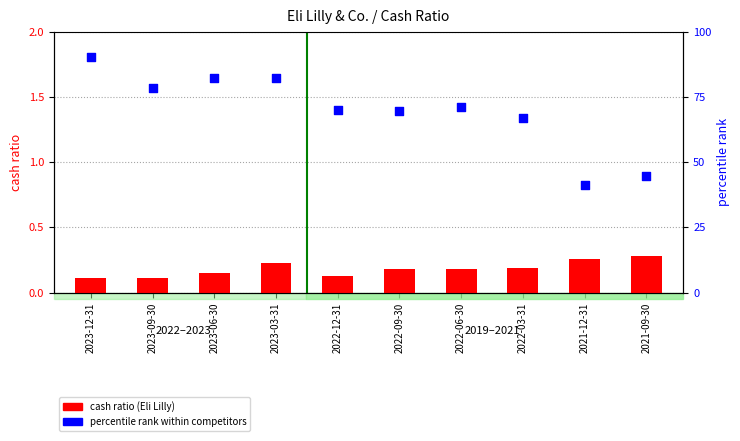

Is the value of percentile rank within competitors at 2023-09-30 greater than the value of cash ratio (Eli Lilly) at 2023-03-31?

Yes